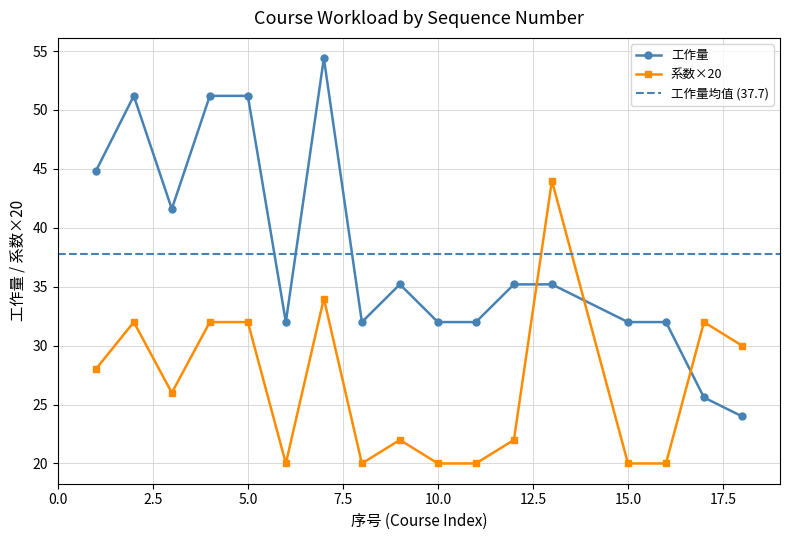

How many lines are shown in the chart?

2